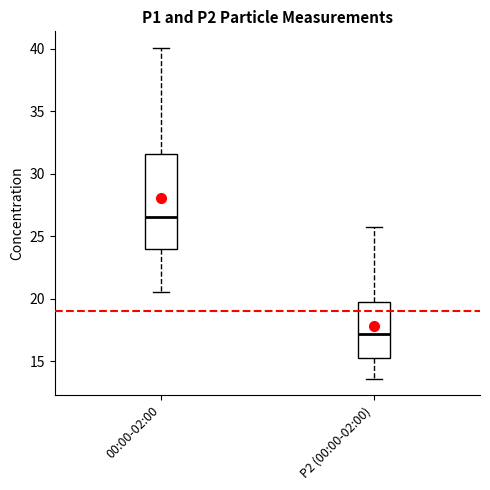

Reading left to right, transcribe this box plot: for each box, give where its median line is, the range the box spans, and where its two whiskers end, as read against the y-axis. The values are not printed on the chart, so give them approximately, as read against the axis.

00:00-02:00: median 26.5, box 24.0 to 31.5, whiskers 20.5 to 40.0
P2 (00:00-02:00): median 17.0, box 15.5 to 20.0, whiskers 13.5 to 25.5